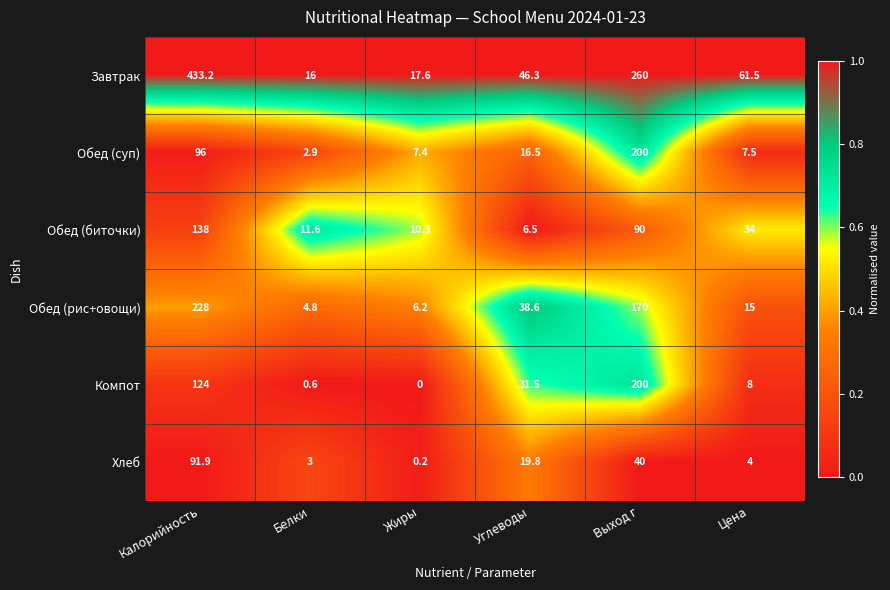

What is the sum of all Завтрак values?

834.6